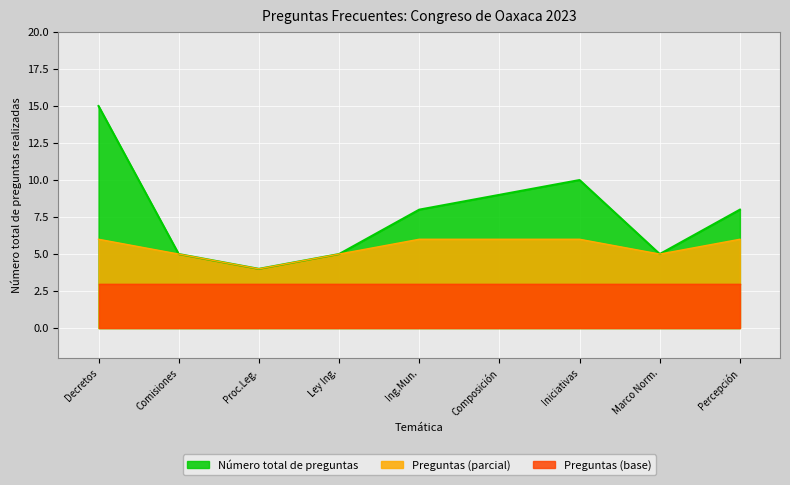

Between Decretos and Marco Norm., which series saw the biggest shift?

Número total de preguntas